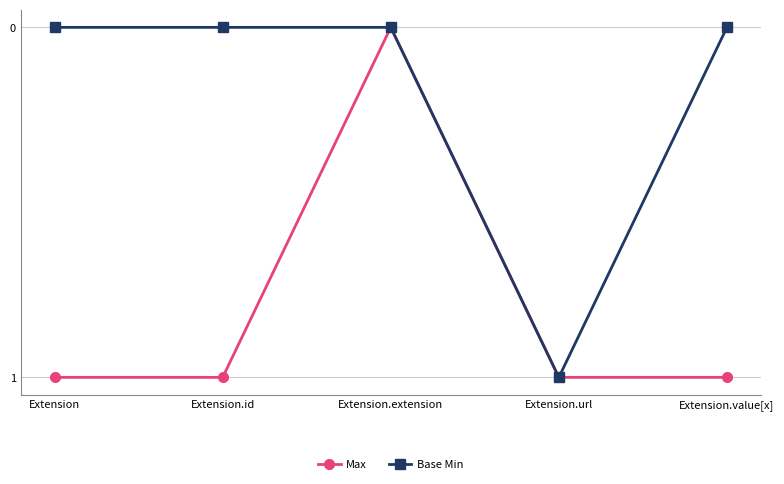

Is it true that Max equals 1 at Extension.value[x]?

True